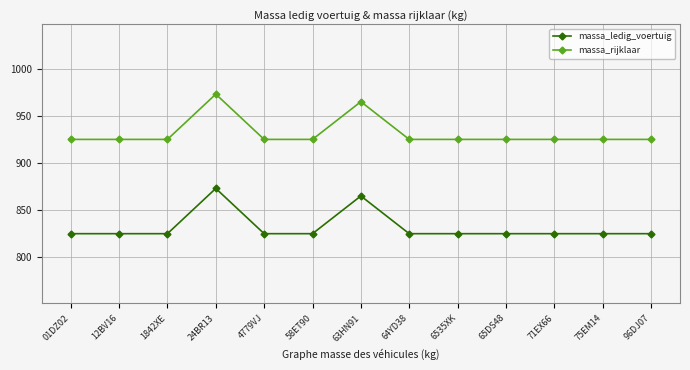

Is the value of massa_rijklaar at 65DS48 greater than the value of massa_ledig_voertuig at 12BV16?

Yes